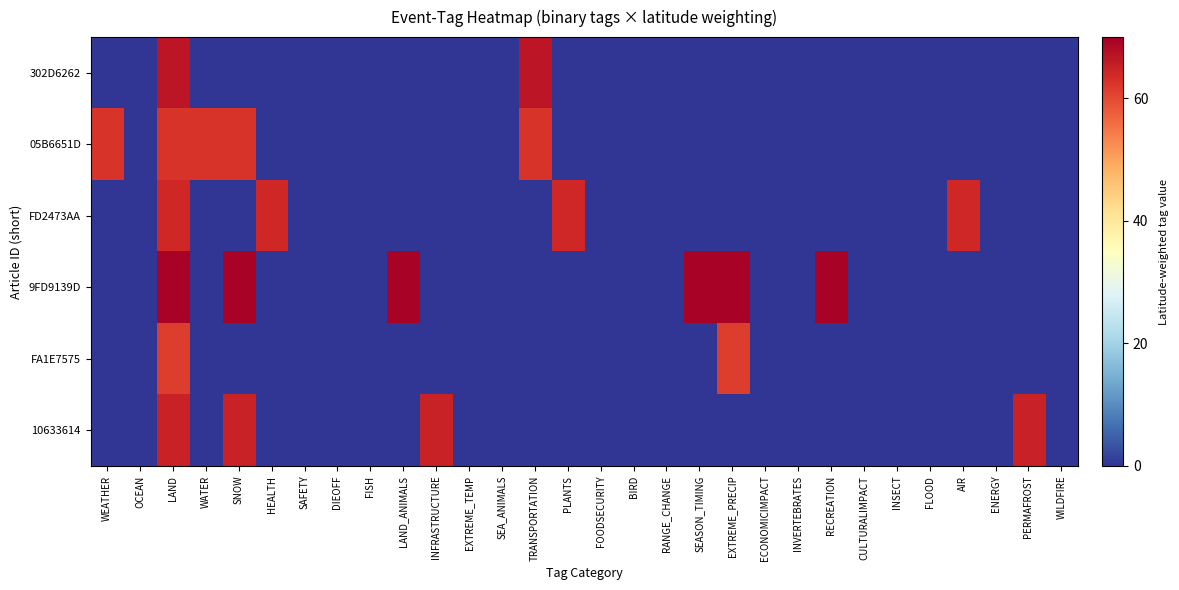

How many distinct data groups are displayed?

6